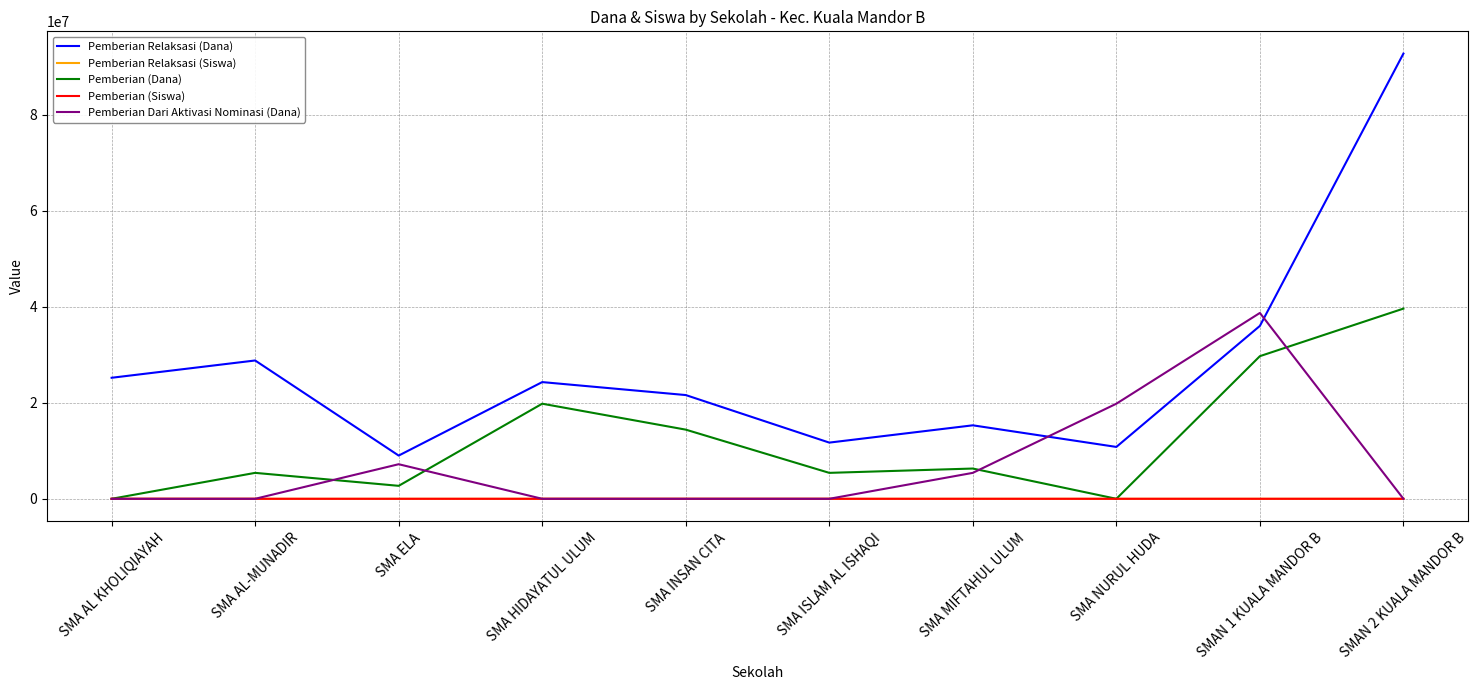

Which series has the largest total across all categories?

Pemberian Relaksasi (Dana)